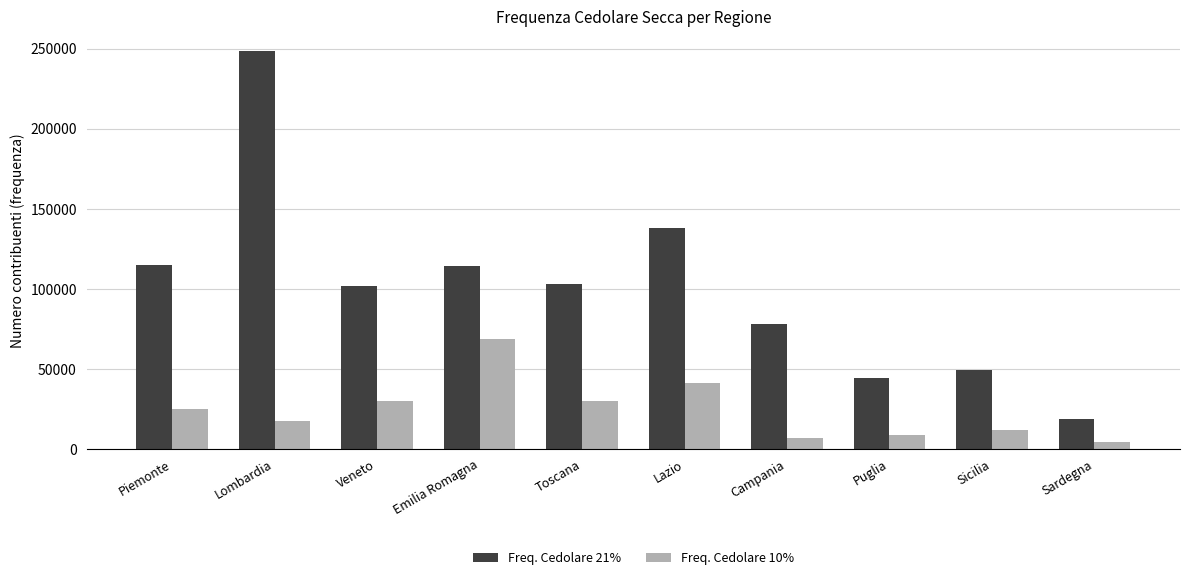

Between Emilia Romagna and Puglia, which series saw the biggest shift?

Freq. Cedolare 21%